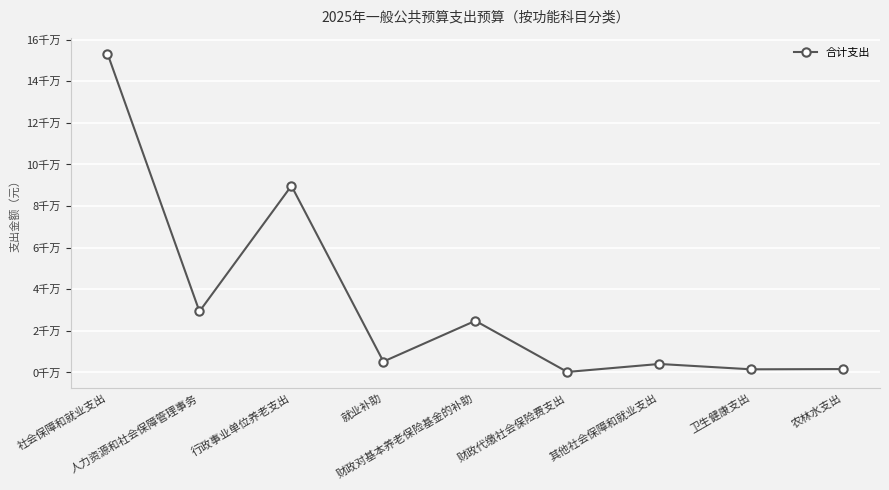

What is the label of the 3rd point from the left?

行政事业单位养老支出